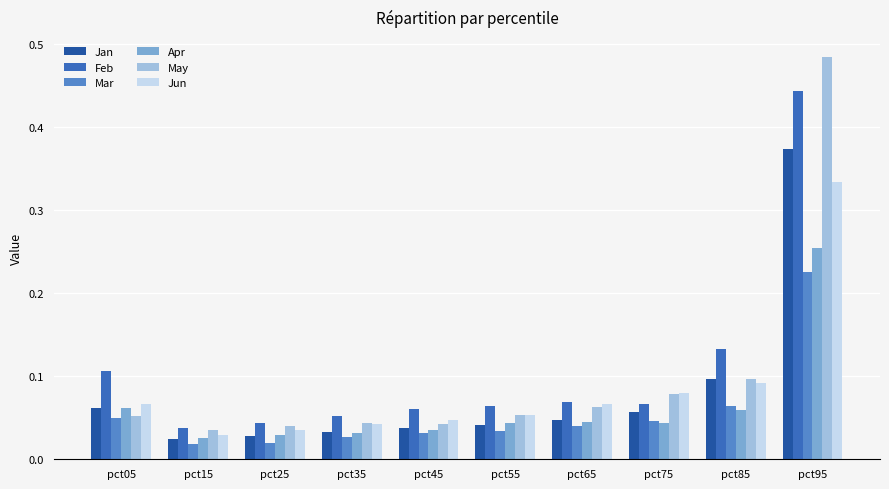

Rank the series by their maximum value, from lowest to highest.

Mar, Apr, Jun, Jan, Feb, May